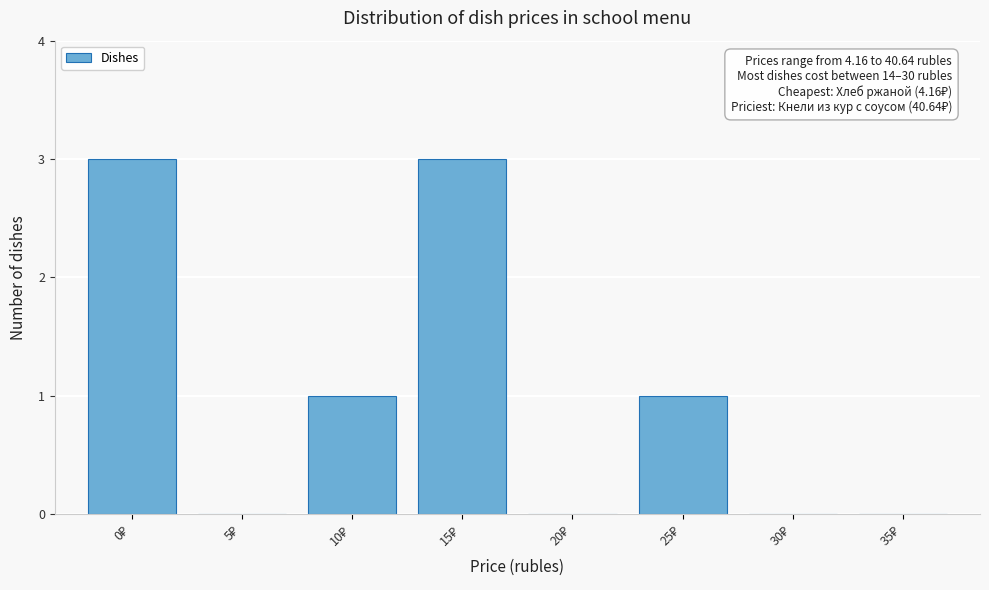

What is the maximum value shown in the chart?

3